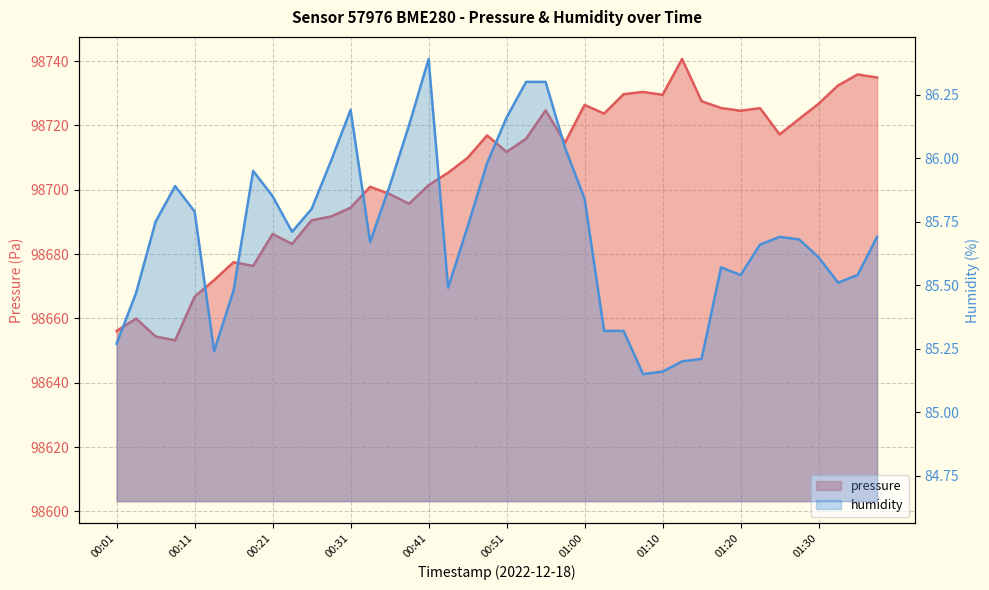

What are all the series names shown in the legend?

pressure, humidity